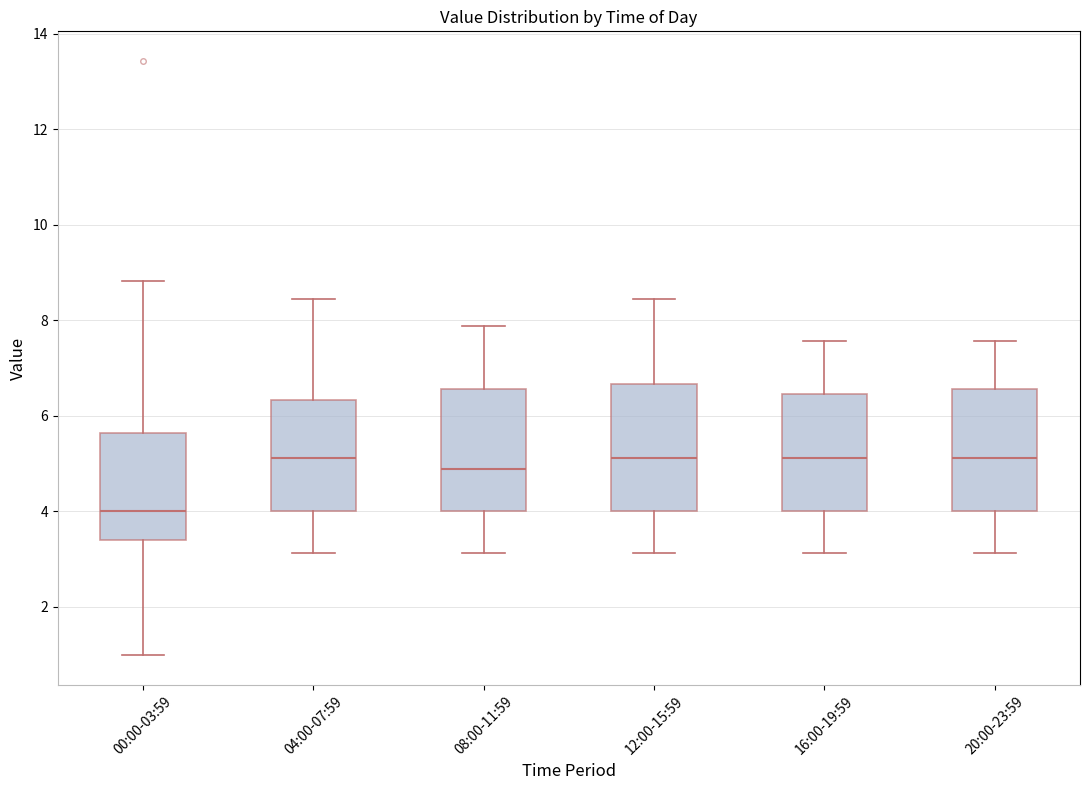

Reading left to right, transcribe this box plot: for each box, give where its median line is, the range the box spans, and where its two whiskers end, as read against the y-axis. The values are not printed on the chart, so give them approximately, as read against the axis.

00:00-03:59: median 4.0, box 3.4 to 5.6, whiskers 1.0 to 8.8
04:00-07:59: median 5.2, box 4.0 to 6.4, whiskers 3.2 to 8.4
08:00-11:59: median 4.8, box 4.0 to 6.6, whiskers 3.2 to 7.8
12:00-15:59: median 5.2, box 4.0 to 6.6, whiskers 3.2 to 8.4
16:00-19:59: median 5.2, box 4.0 to 6.4, whiskers 3.2 to 7.6
20:00-23:59: median 5.2, box 4.0 to 6.6, whiskers 3.2 to 7.6